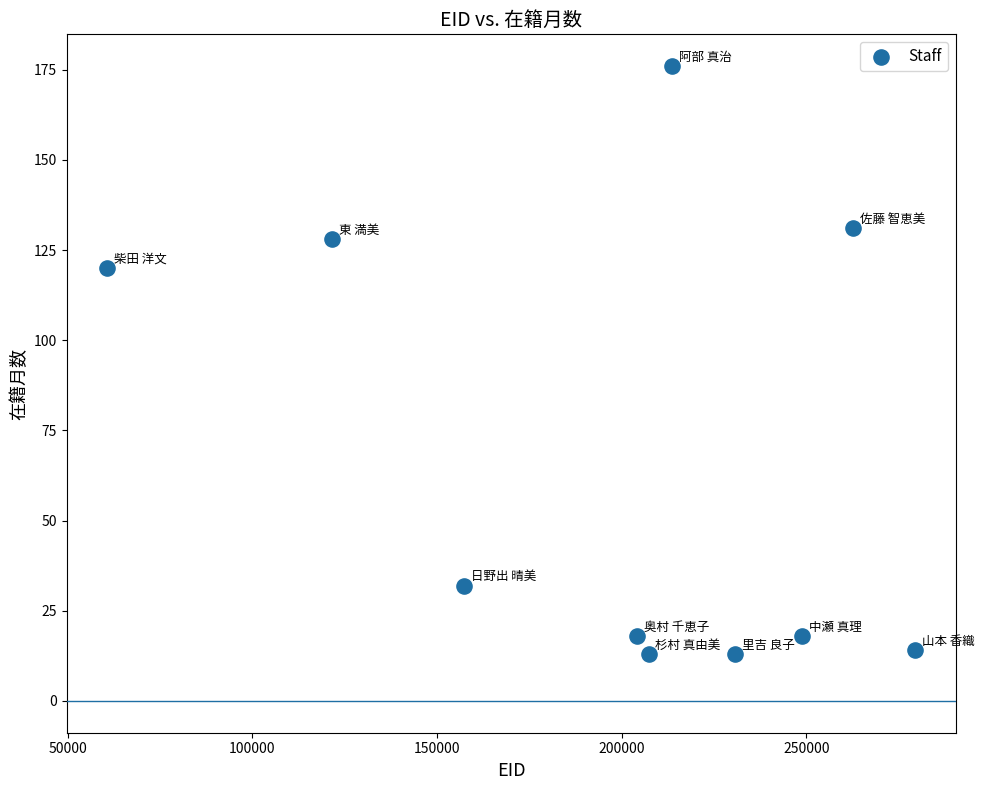

What is the average X value?

198631